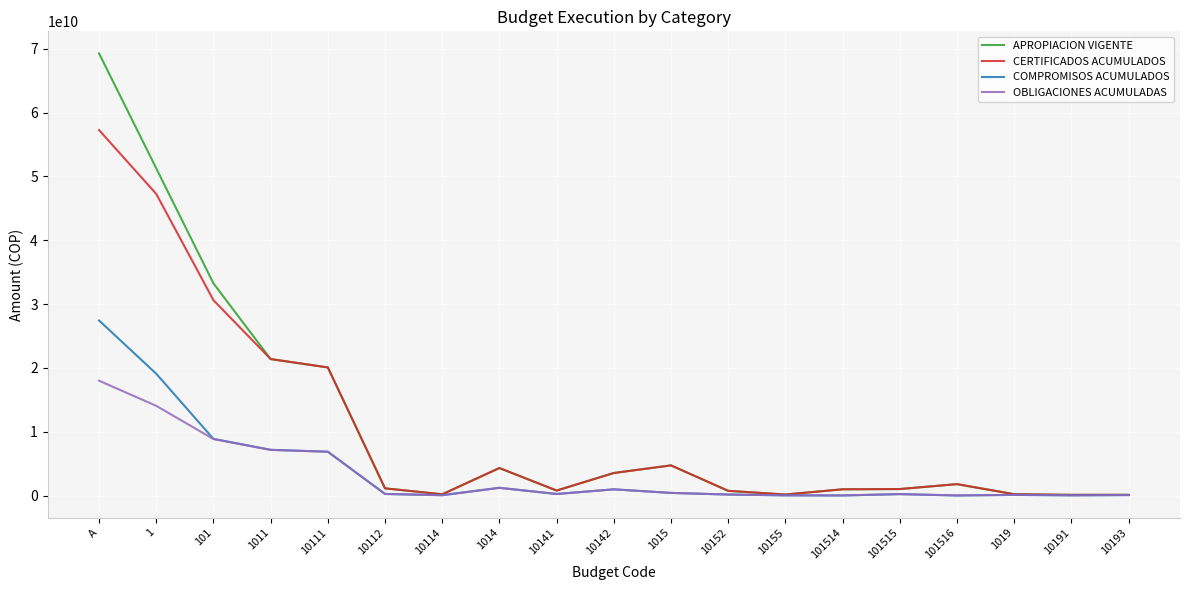

What is the difference between the CERTIFICADOS ACUMULADOS values at 1011 and 10152?

20653714814